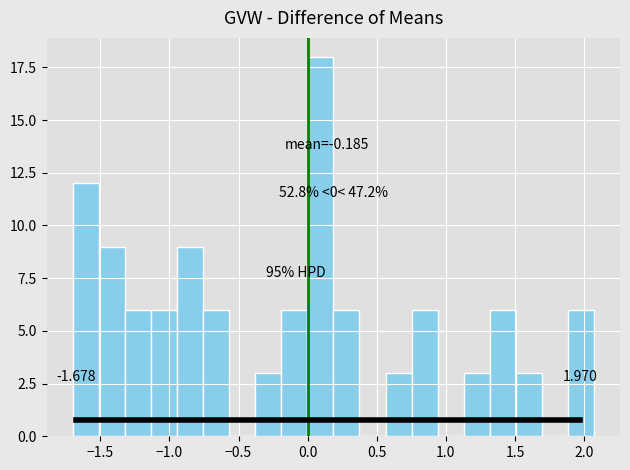

Read against the x-axis, roughly where is the centre of the tallest bar?

0.10